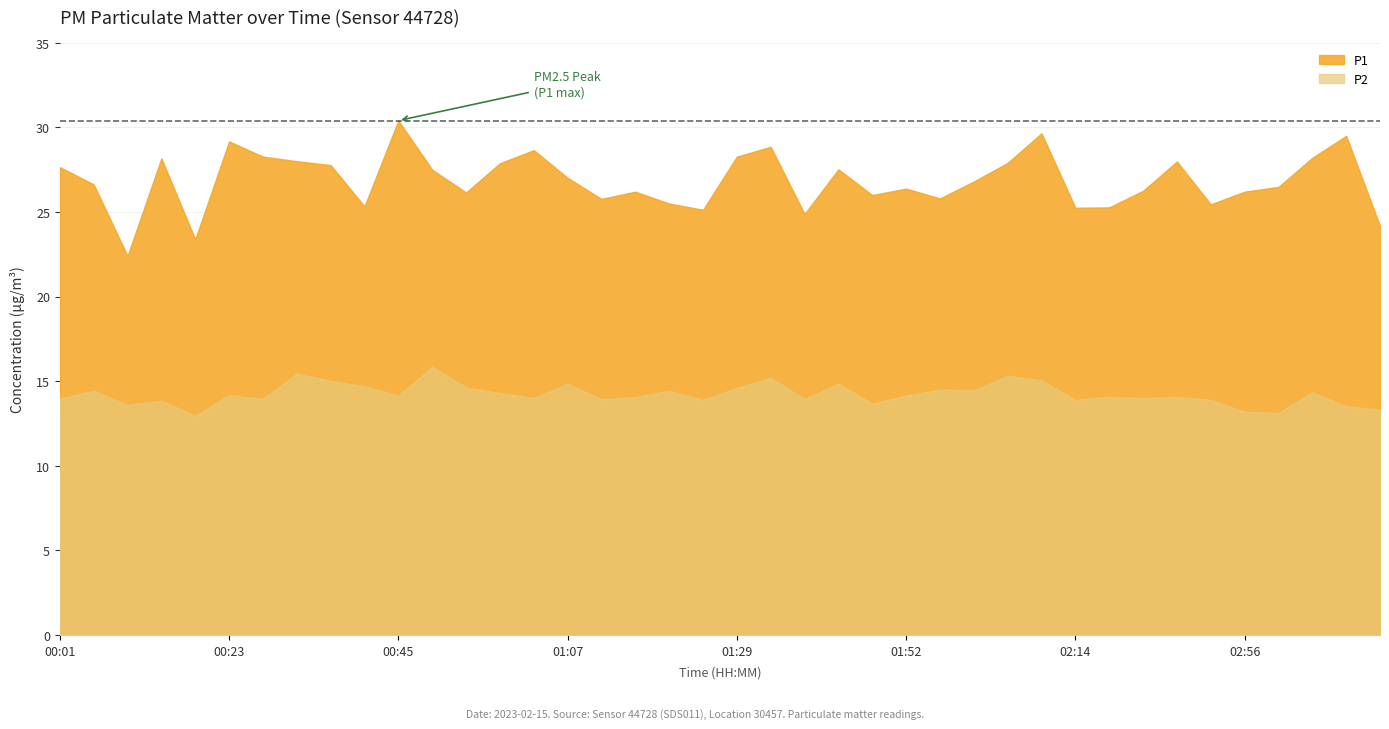

True or false: P1 and P2 intersect in this chart.

False